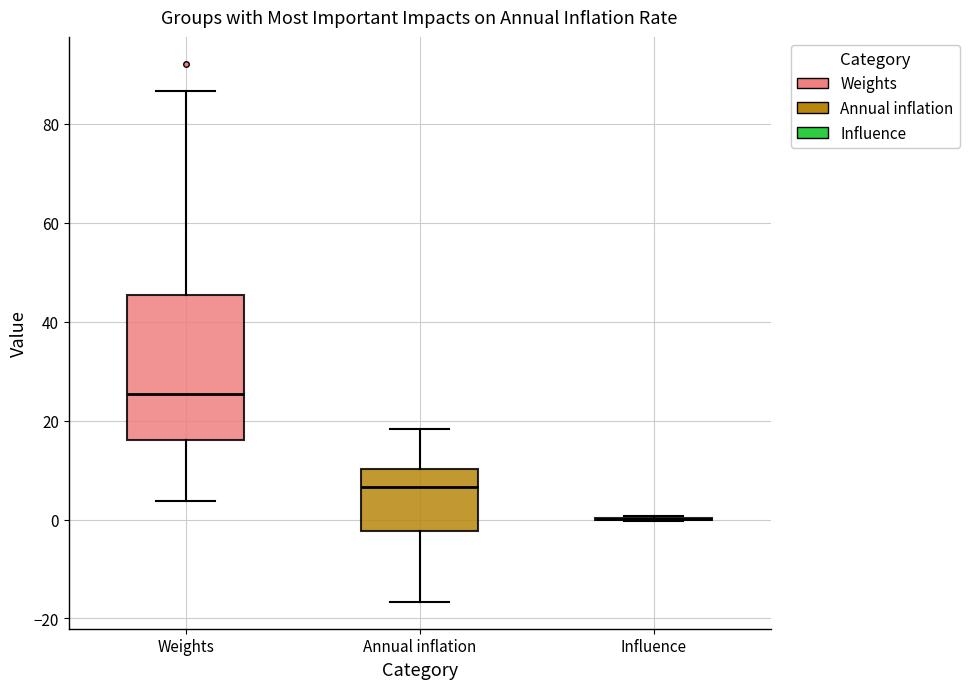

Reading left to right, read every box against the y-axis: the position of its median line, the range the box covers, and the ends of its whiskers. The values are not printed on the chart, so give them approximately, as read against the axis.

Weights: median 26, box 16 to 46, whiskers 4 to 86
Annual inflation: median 6, box -2 to 10, whiskers -16 to 18
Influence: box collapsed to a line at 0, whiskers 0 to 0